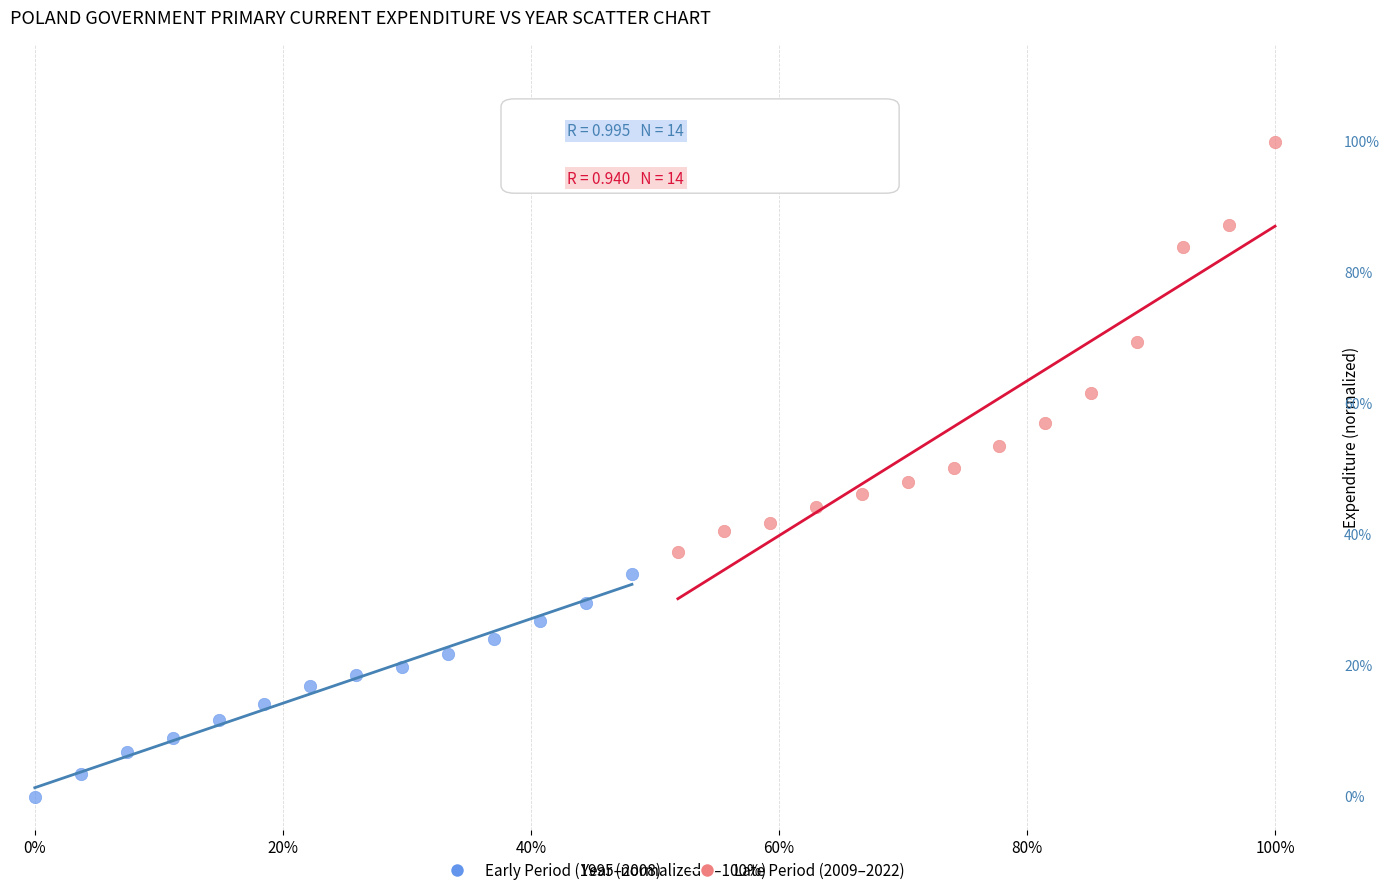

What are all the series names shown in the legend?

Early Period (1995–2008), Late Period (2009–2022)